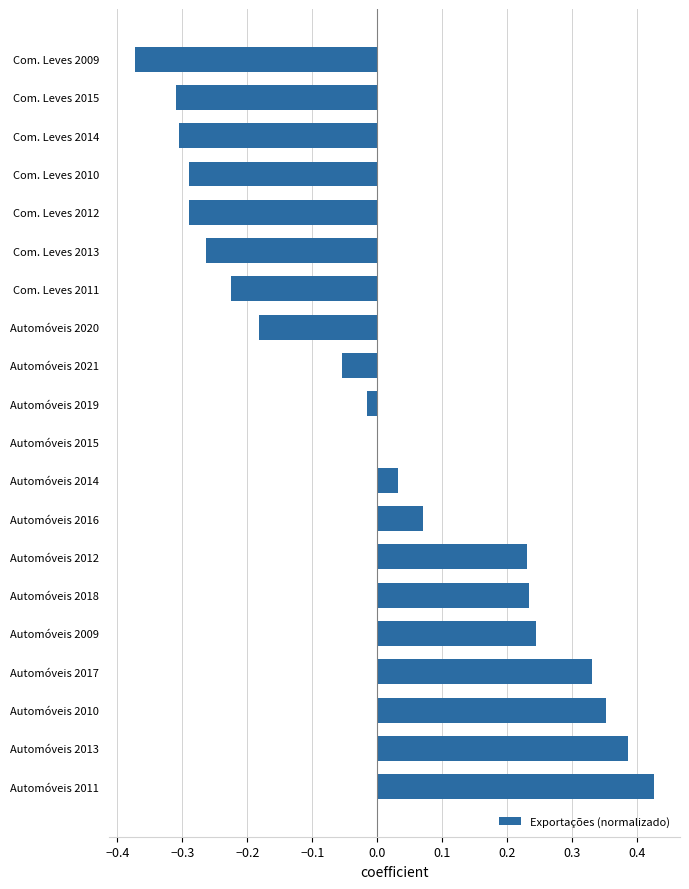

The value at Com. Leves 2014 is -0.3. True or false?

True